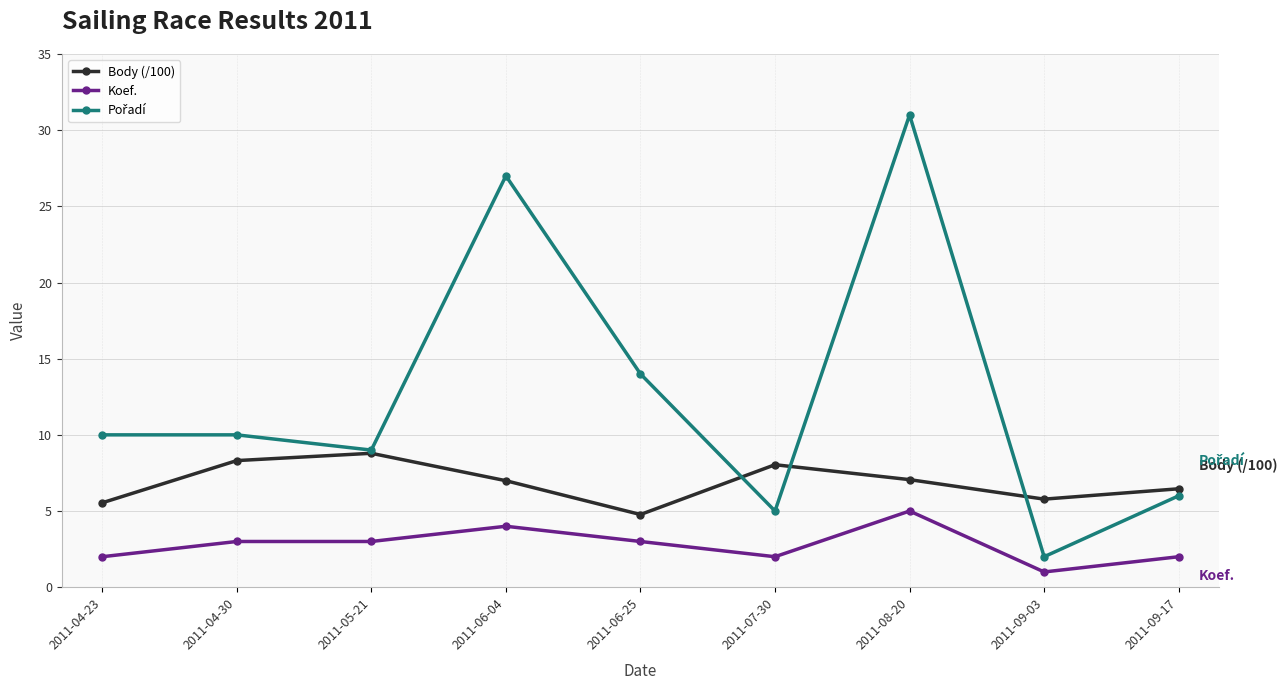

What position from the left is 2011-06-25?

5